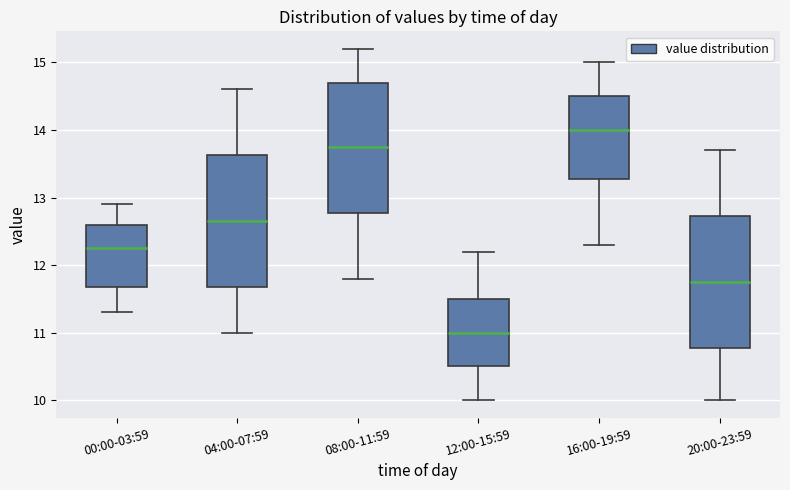

Reading left to right, read every box against the y-axis: the position of its median line, the range the box covers, and the ends of its whiskers. The values are not printed on the chart, so give them approximately, as read against the axis.

00:00-03:59: median 12.3, box 11.7 to 12.6, whiskers 11.3 to 12.9
04:00-07:59: median 12.7, box 11.7 to 13.6, whiskers 11.0 to 14.6
08:00-11:59: median 13.8, box 12.8 to 14.7, whiskers 11.8 to 15.2
12:00-15:59: median 11.0, box 10.5 to 11.5, whiskers 10.0 to 12.2
16:00-19:59: median 14.0, box 13.3 to 14.5, whiskers 12.3 to 15.0
20:00-23:59: median 11.8, box 10.8 to 12.7, whiskers 10.0 to 13.7